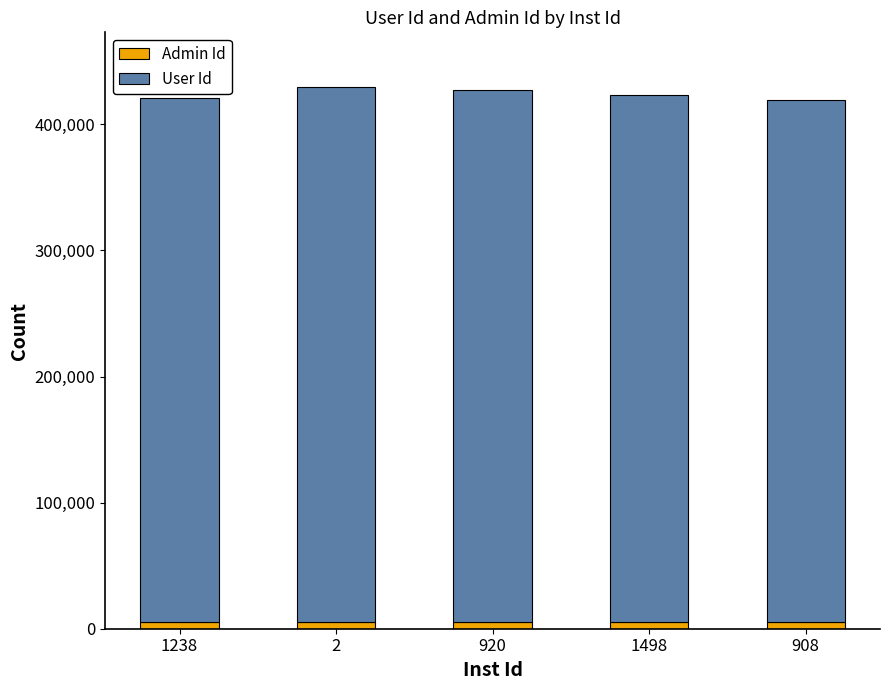

What is the sum of all Admin Id values?

27025